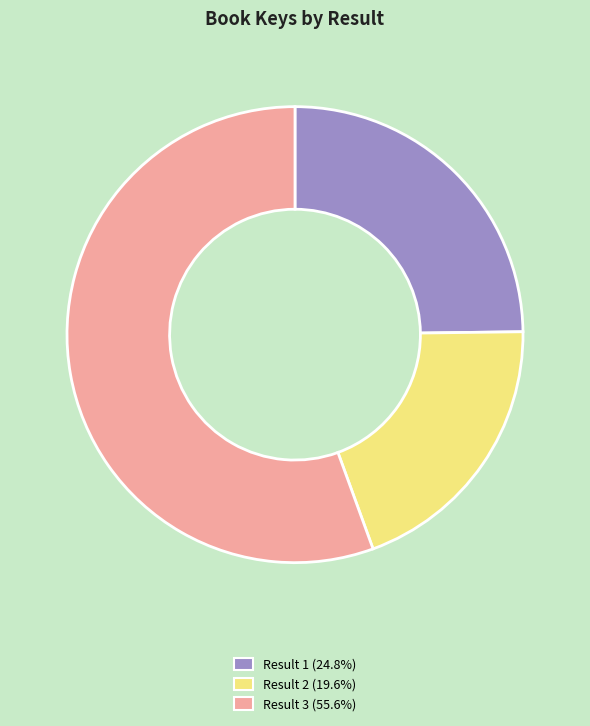

How many segments does this pie chart have?

3